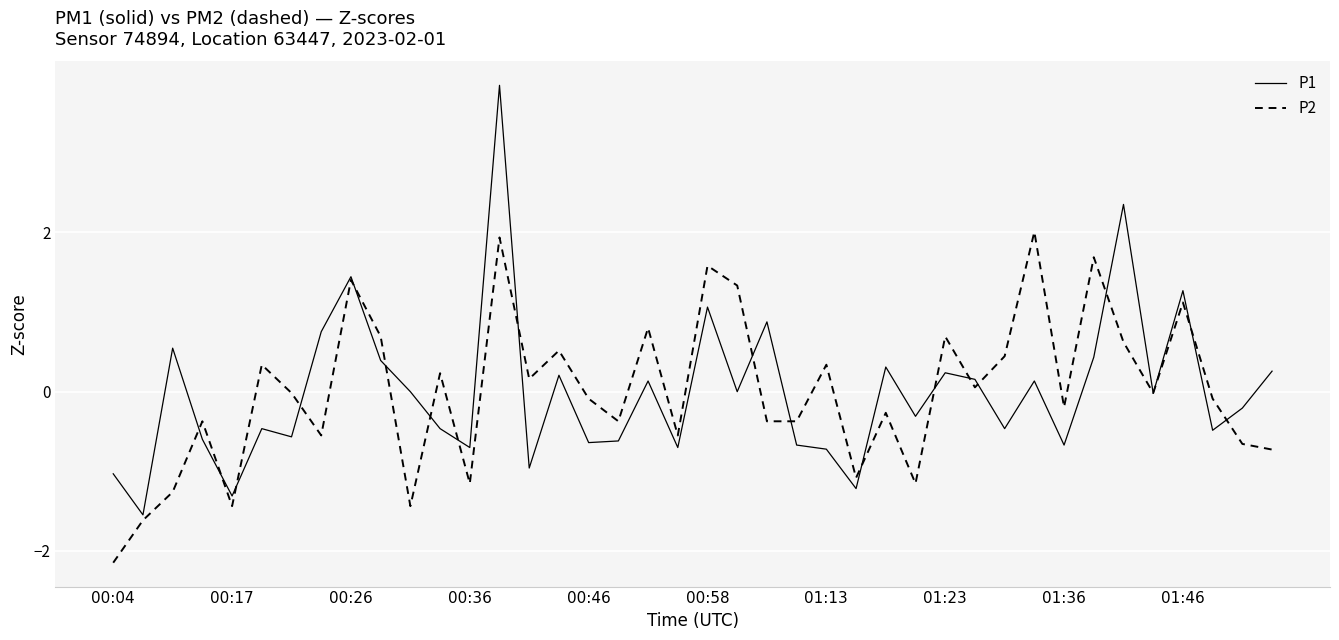

Which series has the widest spread of values?

P1